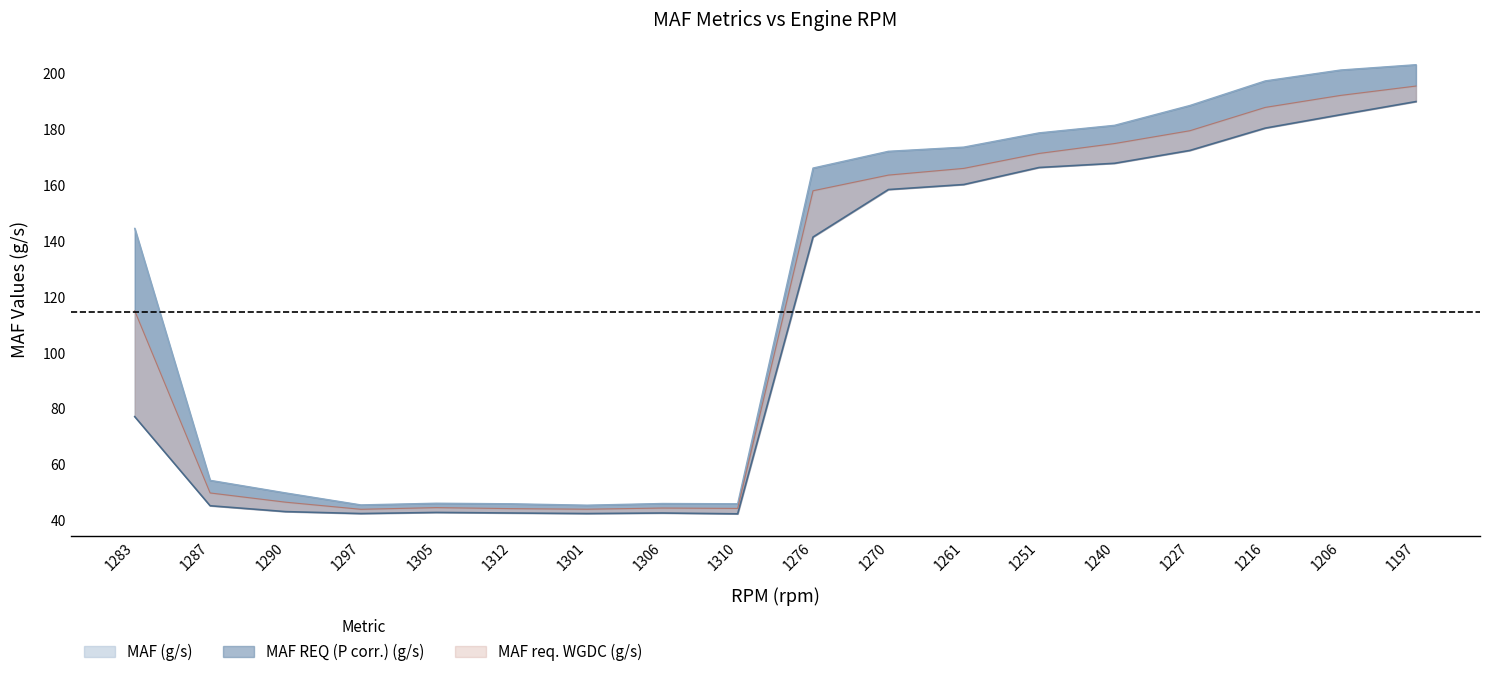

What is the maximum value for MAF (g/s)?

189.9